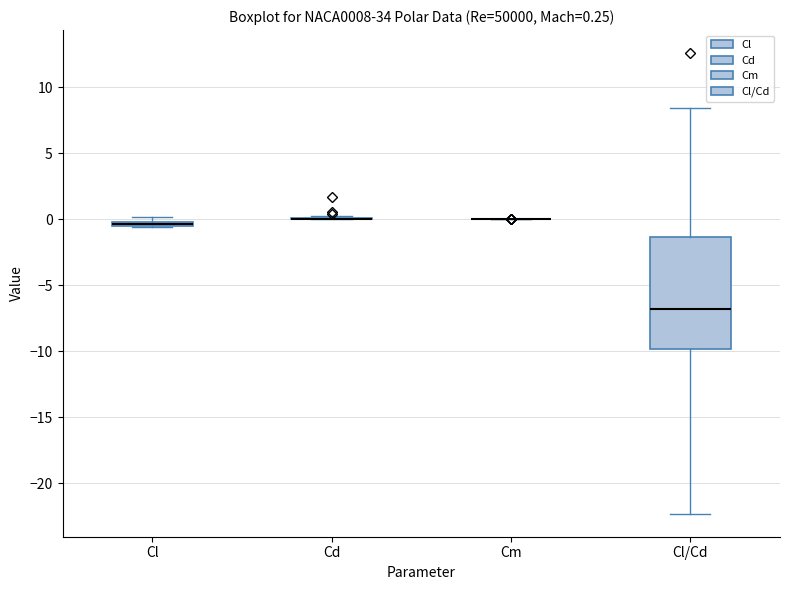

Comparing the boxes themselves (not the whiskers), which one is the tallest?

Cl/Cd